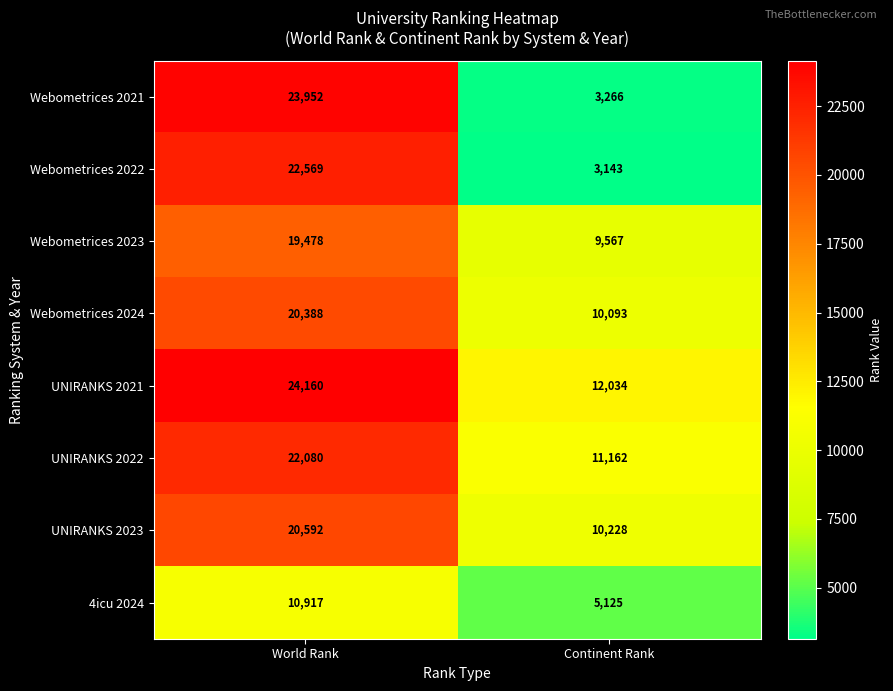

What is the average value of the Webometrices 2022 series?

12856